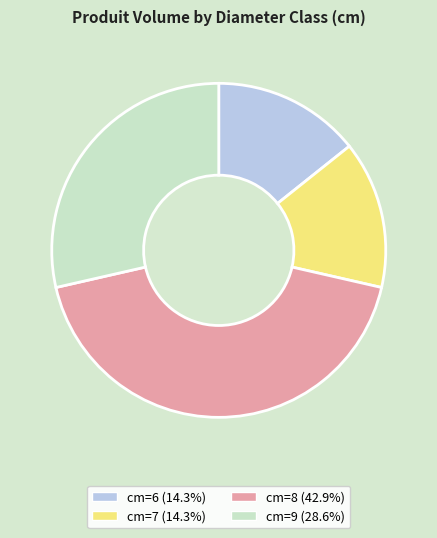

The cm=7 slice represents 14% of the pie. True or false?

True